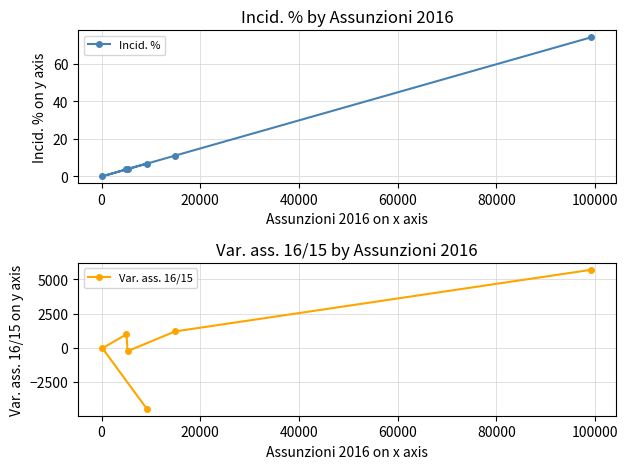

Reading right to left, what are all the values shown in this chart?

Incid. %: 74.1	11.1	3.9	3.8	0.1	6.9
Var. ass. 16/15: 5705.0	1187.0	-261.0	976.0	-45.0	-4482.0